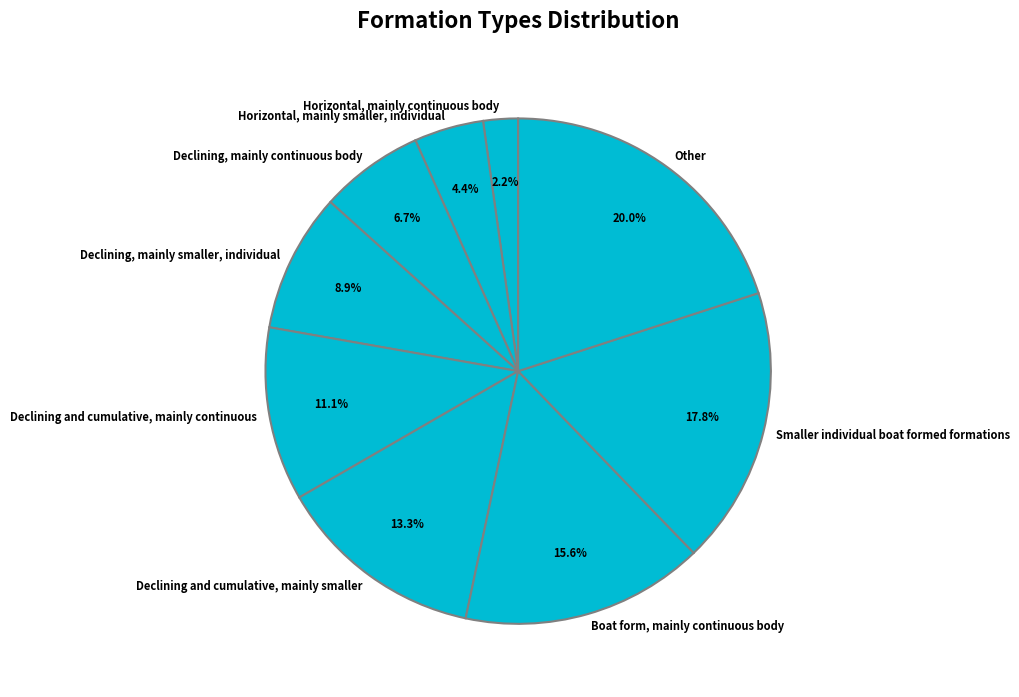

How much of the chart is everything except Boat form, mainly continuous body?

84.4%